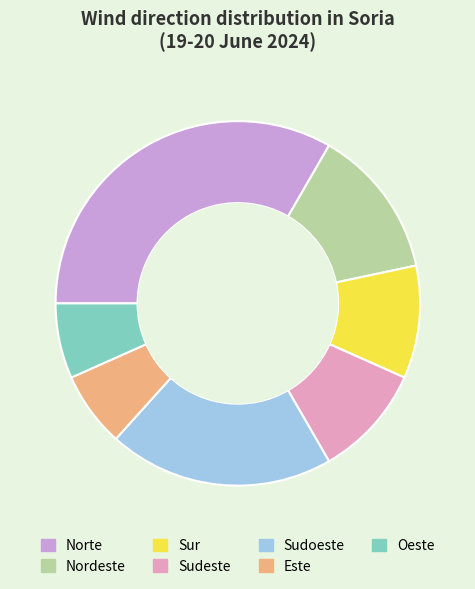

How many slices are in this pie chart?

7